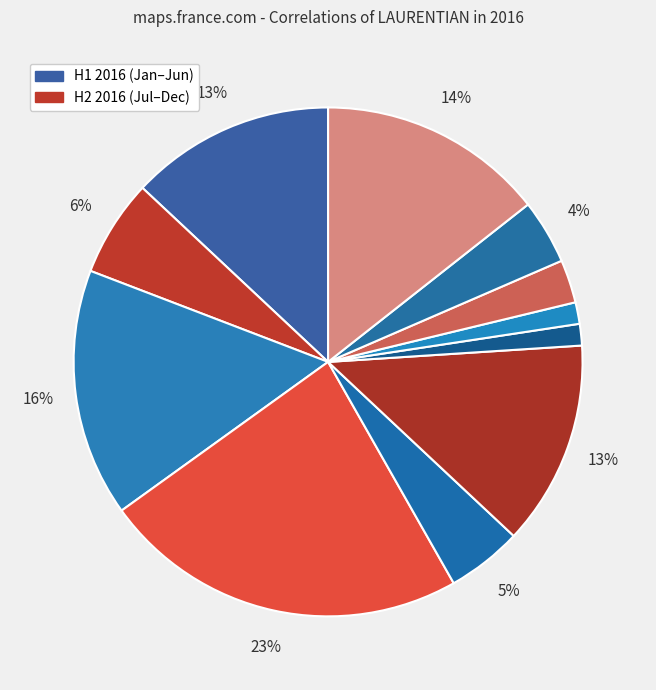

How many segments does this pie chart have?

11